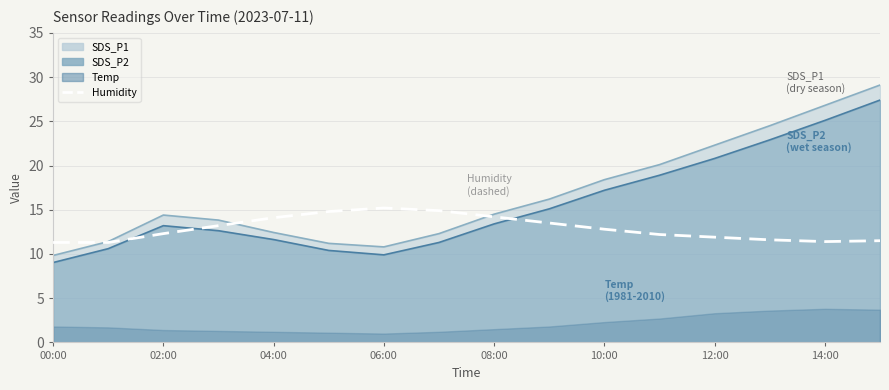

What is the sum of all values?

206.2